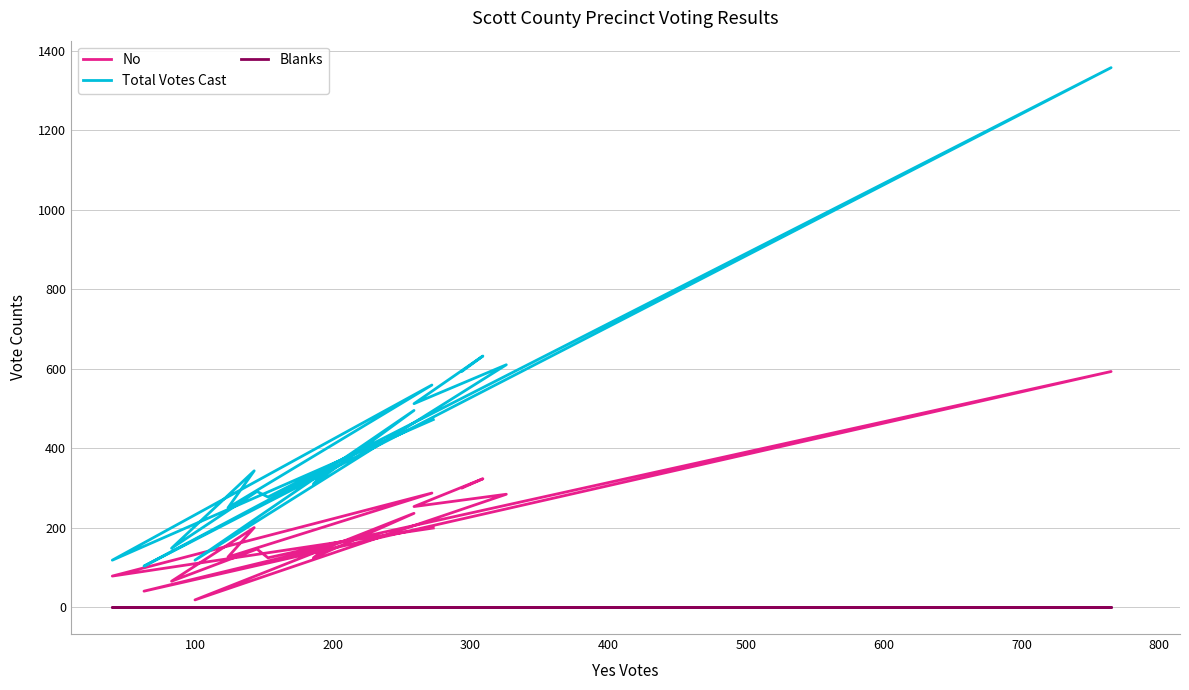

Is the value of No at 15 greater than the value of Total Votes Cast at 200?

No